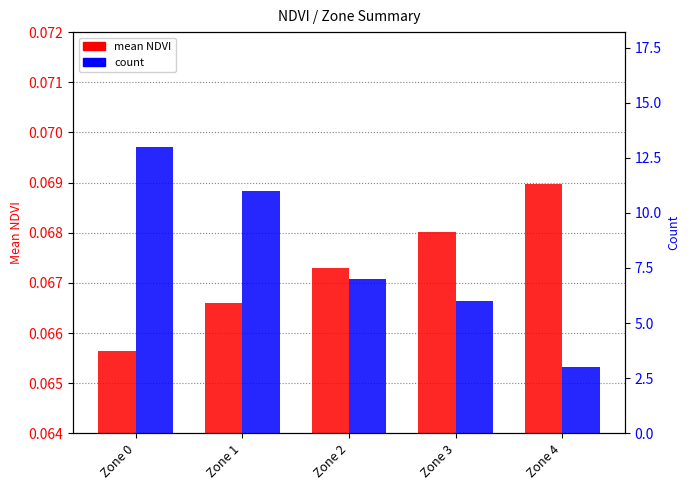

Reading right to left, list all the values displayed in this chart.

mean NDVI: 0.1	0.1	0.1	0.1	0.1
count: 3.0	6.0	7.0	11.0	13.0